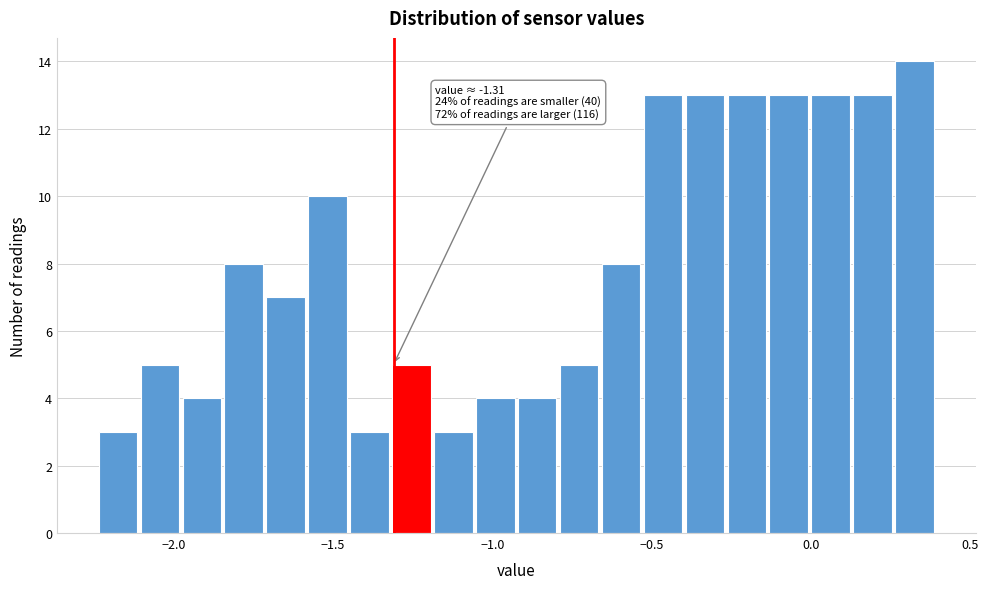

Read against the x-axis, roughly where is the centre of the tallest bar?

0.30